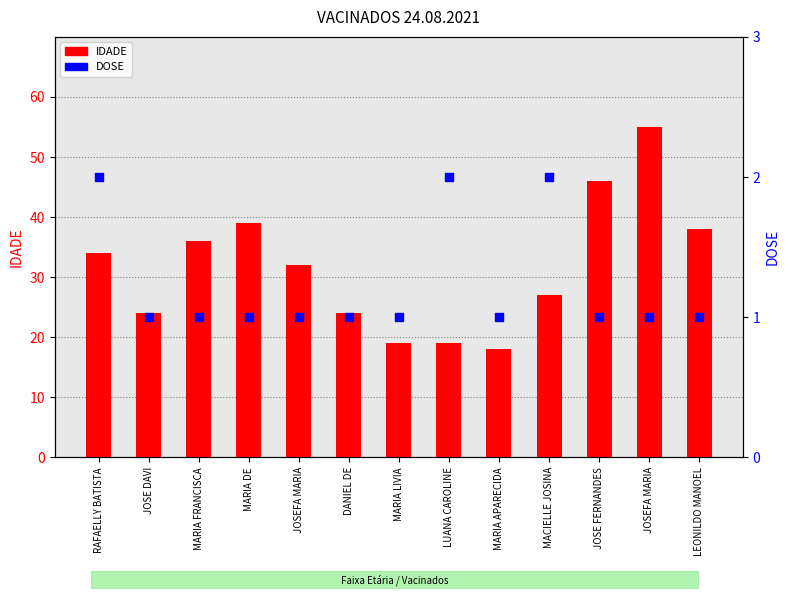

Is the value of IDADE at LUANA CAROLINE greater than the value of DOSE at JOSEFA MARIA?

Yes